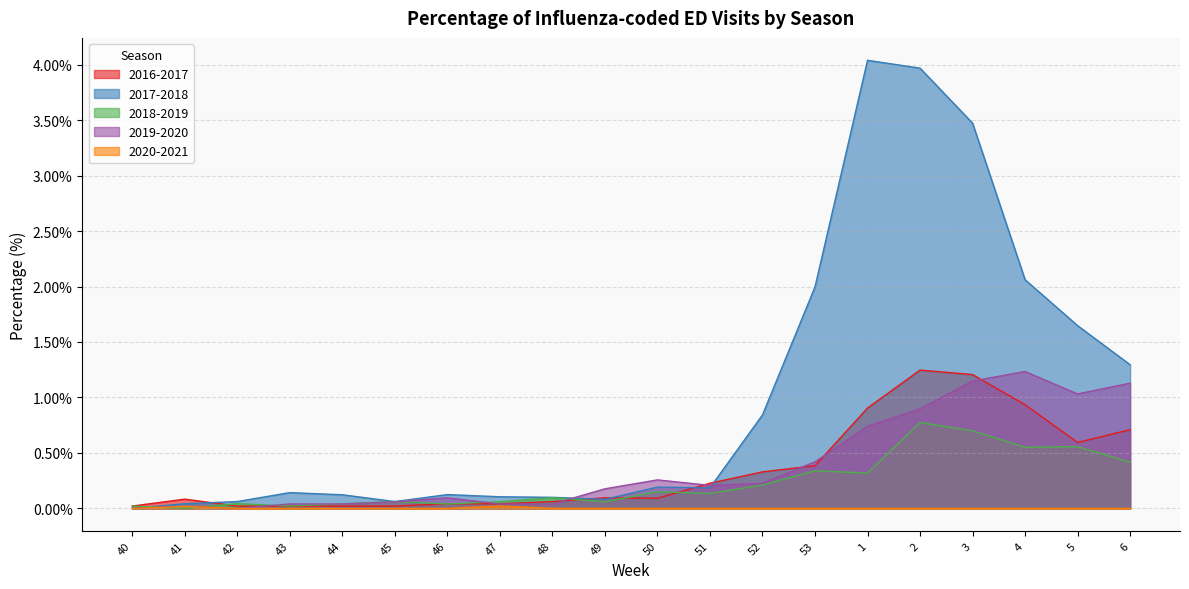

Reading left to right, list all the values displayed in this chart.

2016-2017: 0.0	0.1	0.0	0.0	0.0	0.0	0.0	0.0	0.1	0.1	0.1	0.2	0.3	0.4	0.9	1.2	1.2	0.9	0.6	0.7
2017-2018: 0.0	0.0	0.1	0.1	0.1	0.1	0.1	0.1	0.1	0.1	0.2	0.2	0.8	2.0	4.0	4.0	3.5	2.1	1.6	1.3
2018-2019: 0.0	0.0	0.0	0.0	0.0	0.1	0.0	0.1	0.1	0.1	0.2	0.1	0.2	0.3	0.3	0.8	0.7	0.6	0.6	0.4
2019-2020: 0.0	0.0	0.0	0.0	0.0	0.1	0.1	0.0	0.0	0.2	0.3	0.2	0.2	0.4	0.7	0.9	1.1	1.2	1.0	1.1
2020-2021: 0.0	0.0	0.0	0.0	0.0	0.0	0.0	0.0	0.0	0.0	0.0	0.0	0.0	0.0	0.0	0.0	0.0	0.0	0.0	0.0